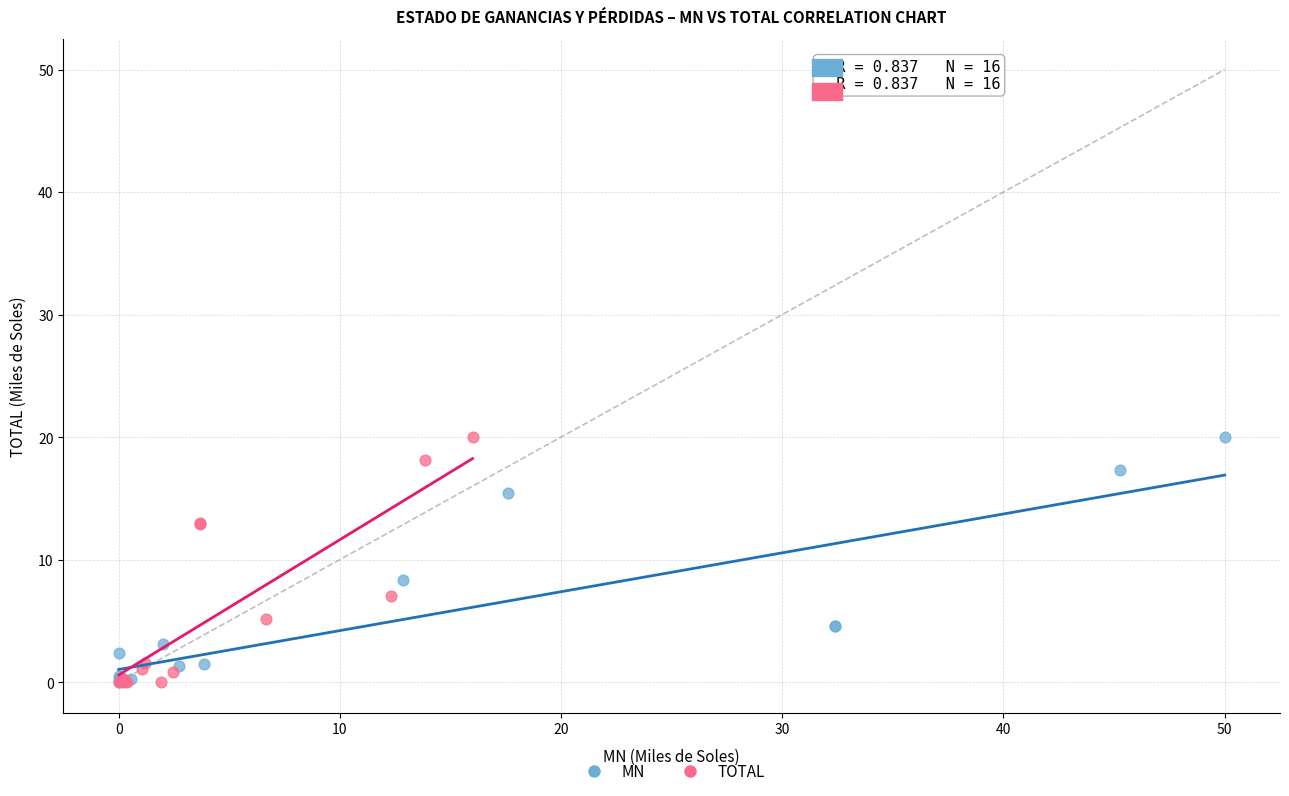

What are all the series names shown in the legend?

MN, TOTAL